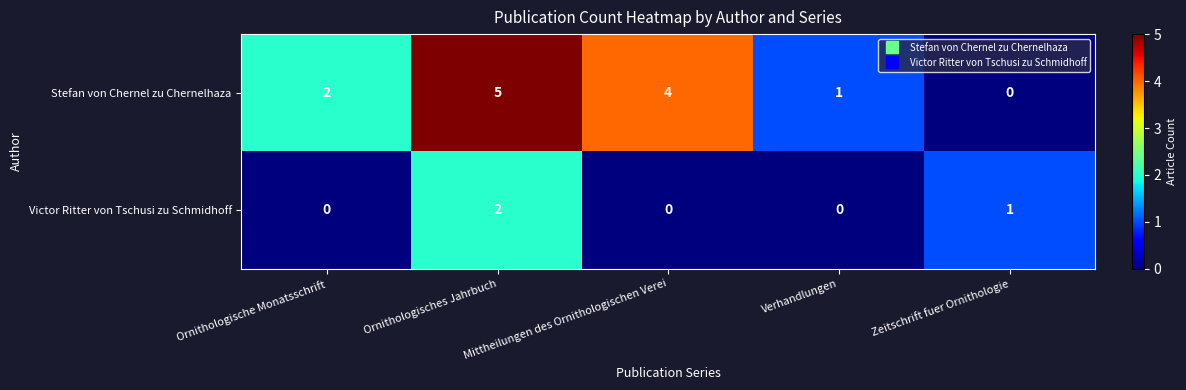

What is the spread (max minus min) of values at Verhandlungen?

1